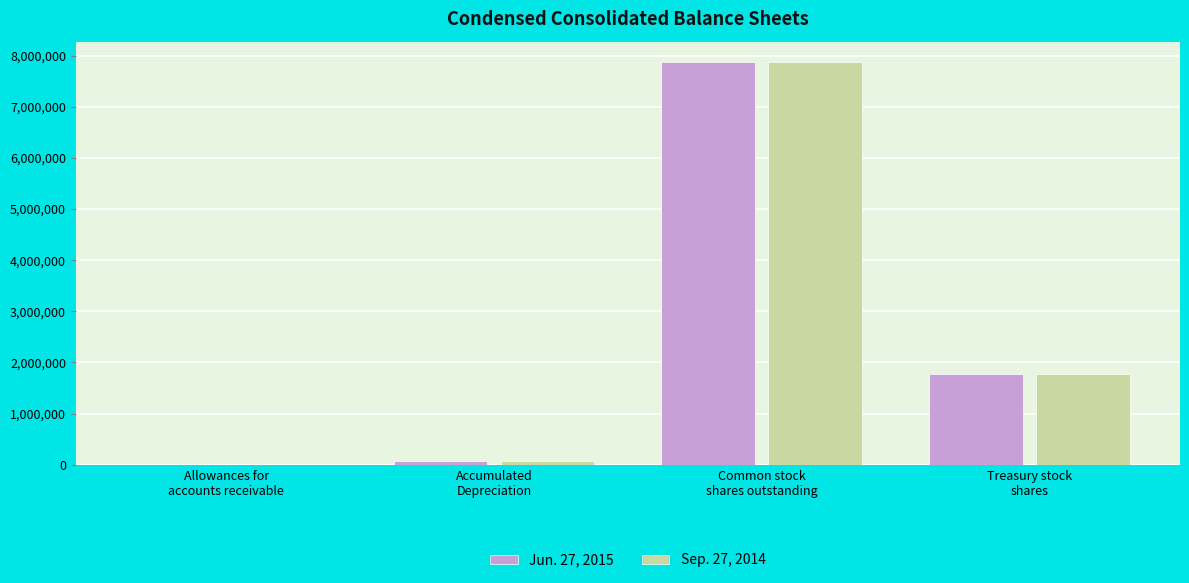

What is the average value of the Sep. 27, 2014 series?

2431483